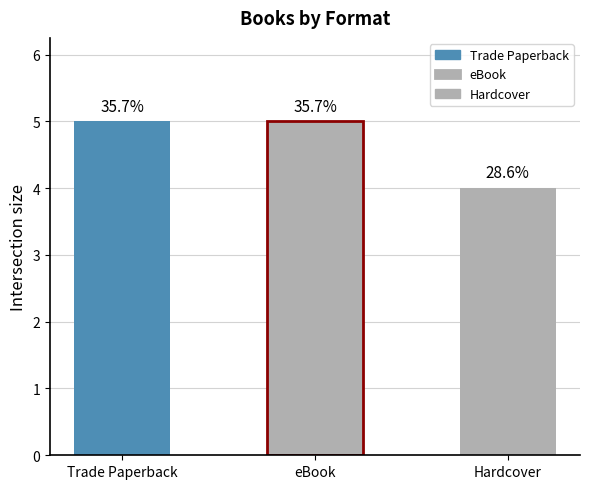

How many categories are shown in the chart?

3